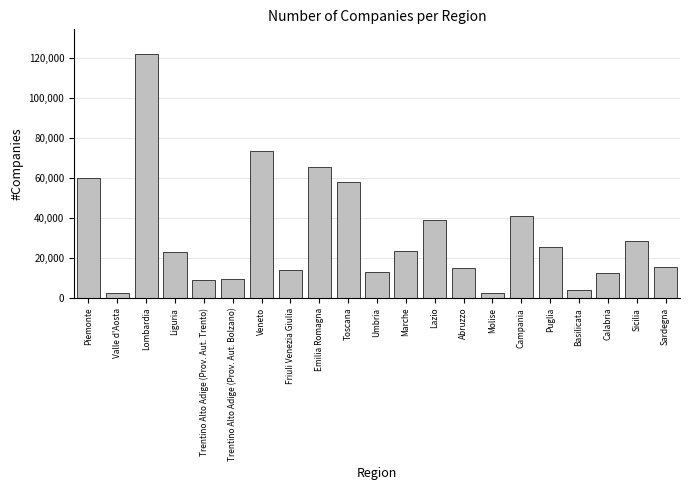

What is the change in value from Veneto to Campania?

-32478